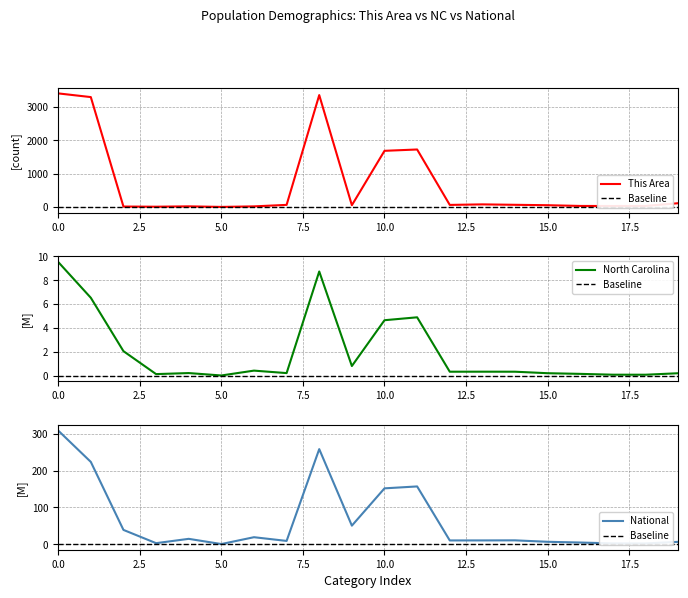

What is the label of the 19th point from the left?

18